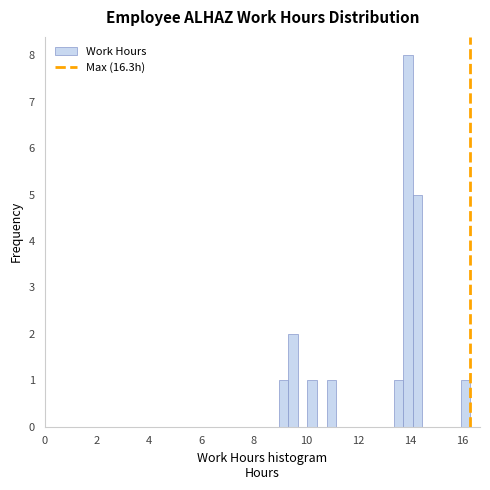

Around what value on the x-axis is the tallest bar? Give the approximate position of its centre, as read against the axis.

14.0